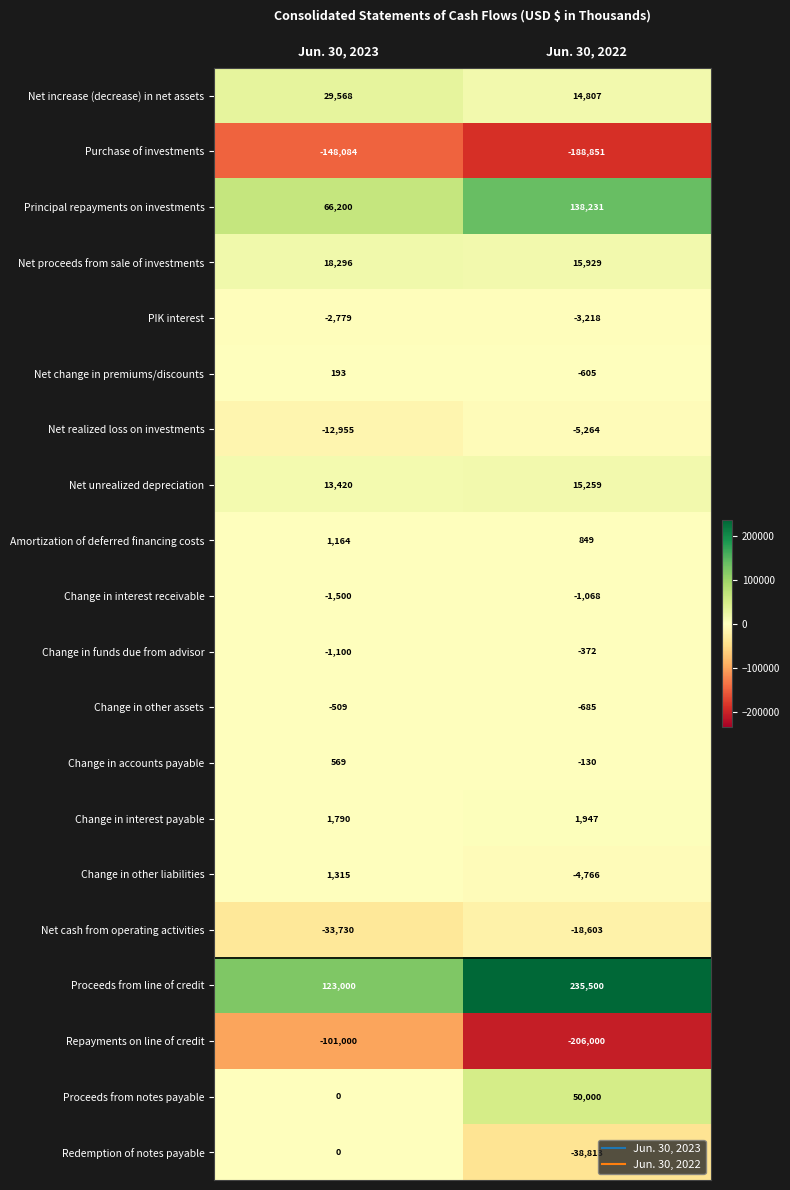

Which series has the largest range (max minus min)?

Proceeds from line of credit